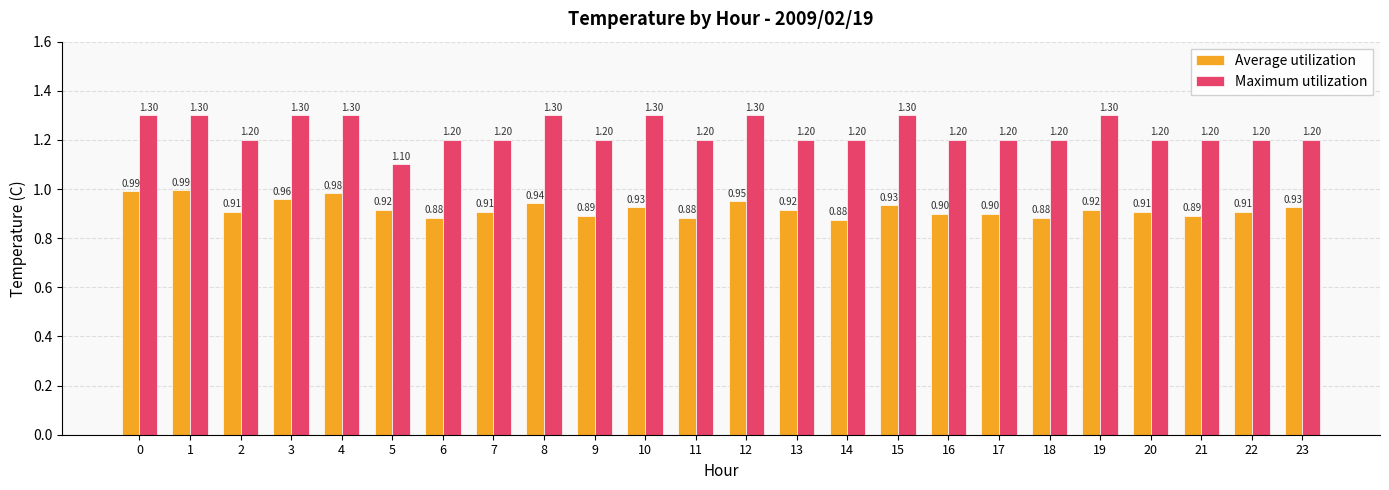

Rank the series at 5 from lowest to highest value.

Average utilization, Maximum utilization